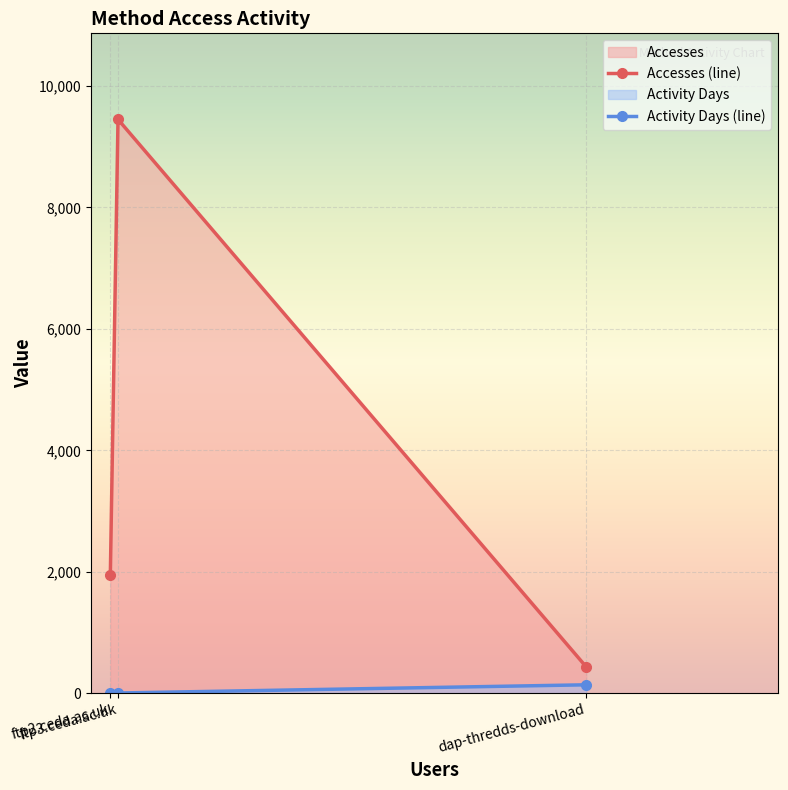

Reading right to left, list all the values displayed in this chart.

Accesses (line): dap-thredds-download=433	ftp3.ceda.ac.uk=9451	ftp2.ceda.ac.uk=1949
Activity Days (line): dap-thredds-download=138	ftp3.ceda.ac.uk=3	ftp2.ceda.ac.uk=1